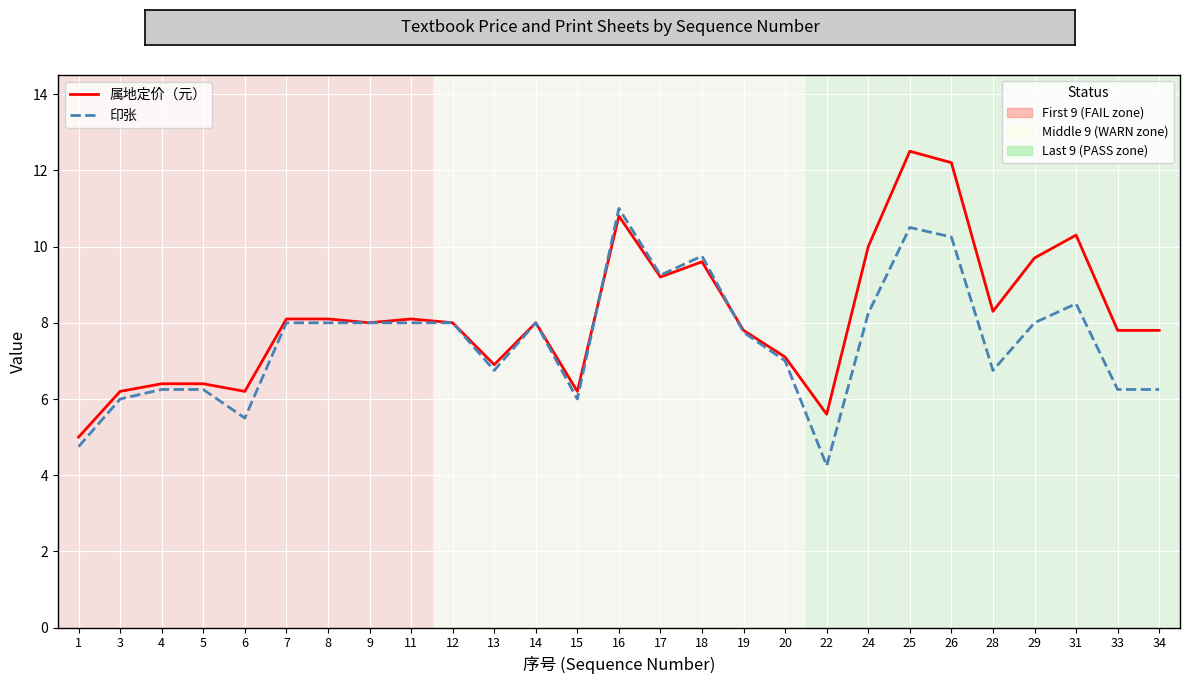

What is the difference between the highest and lowest values at 6?

0.7